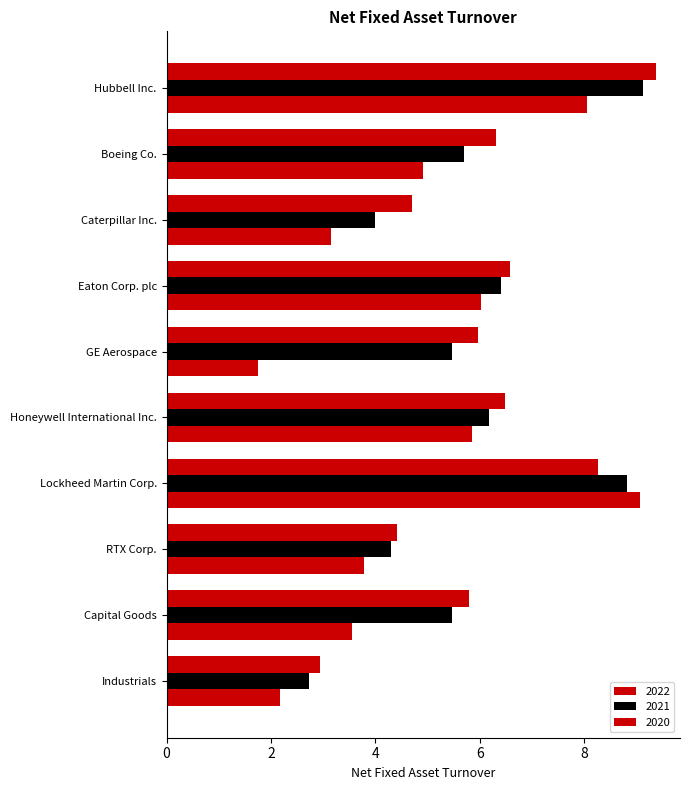

The value of 2020 at Industrials is 2.2. True or false?

True